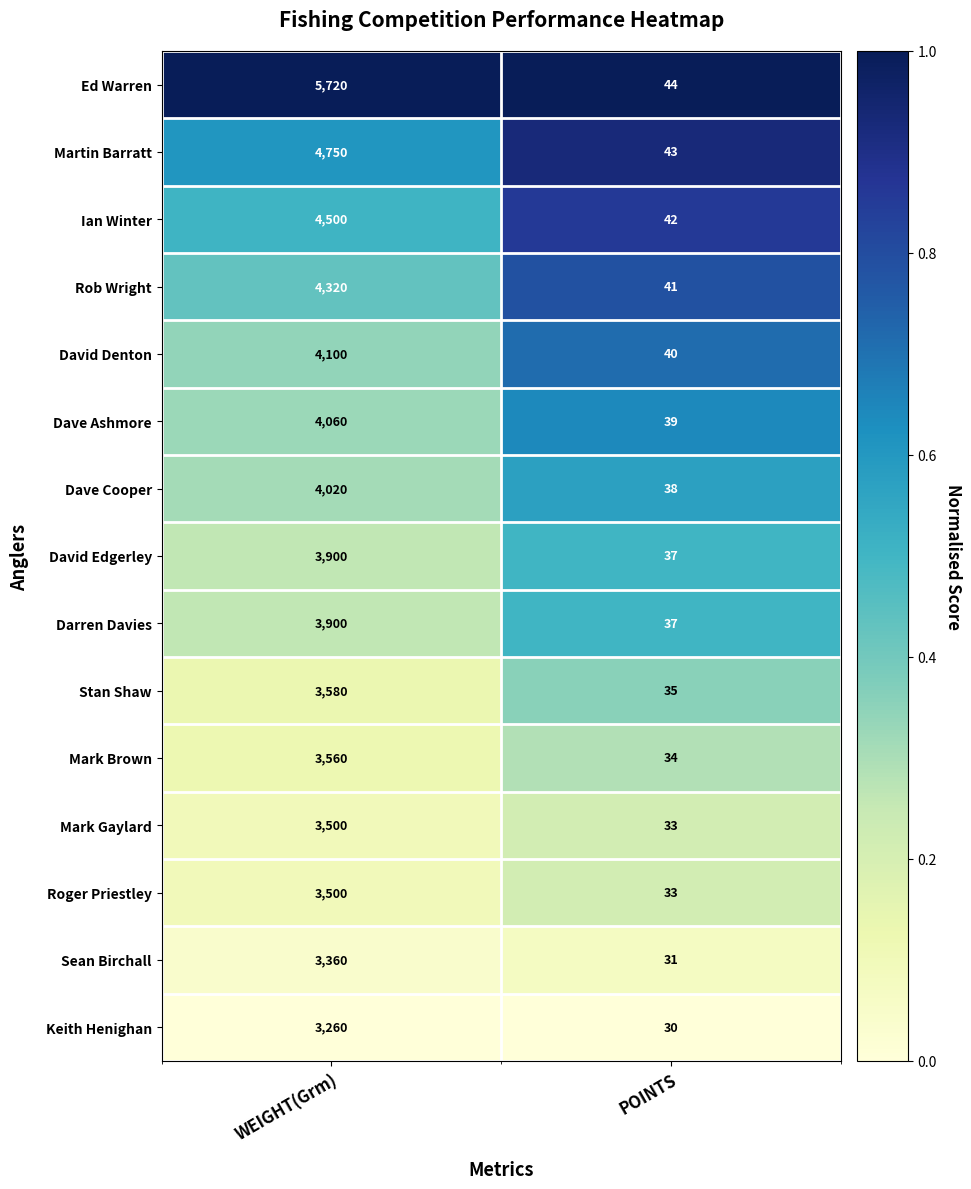

Which series has the largest total across all categories?

Ed Warren